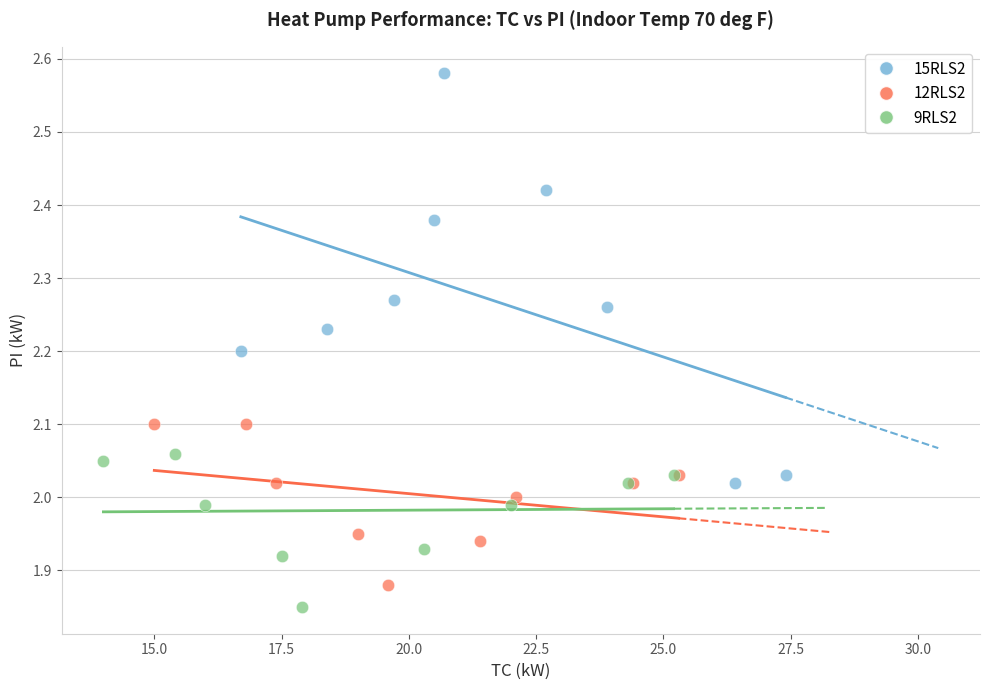

Which series contains the highest Y value?

15RLS2